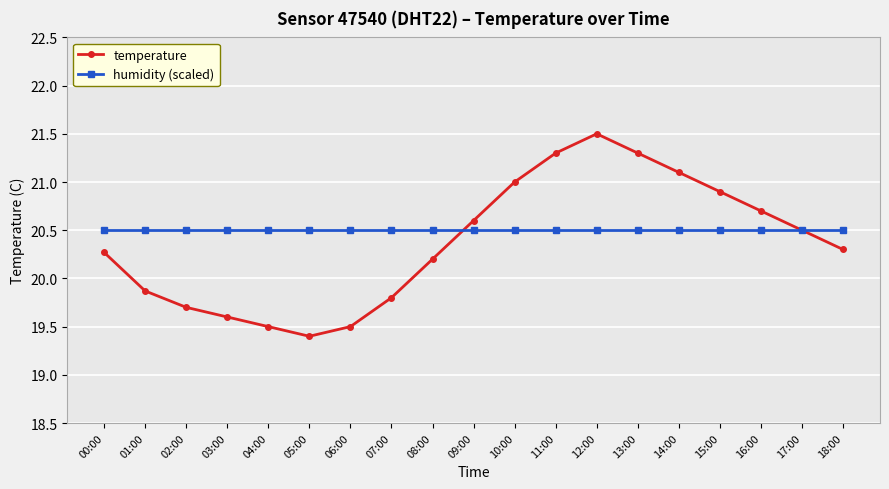

List the series in order of their peak value, lowest first.

humidity (scaled), temperature